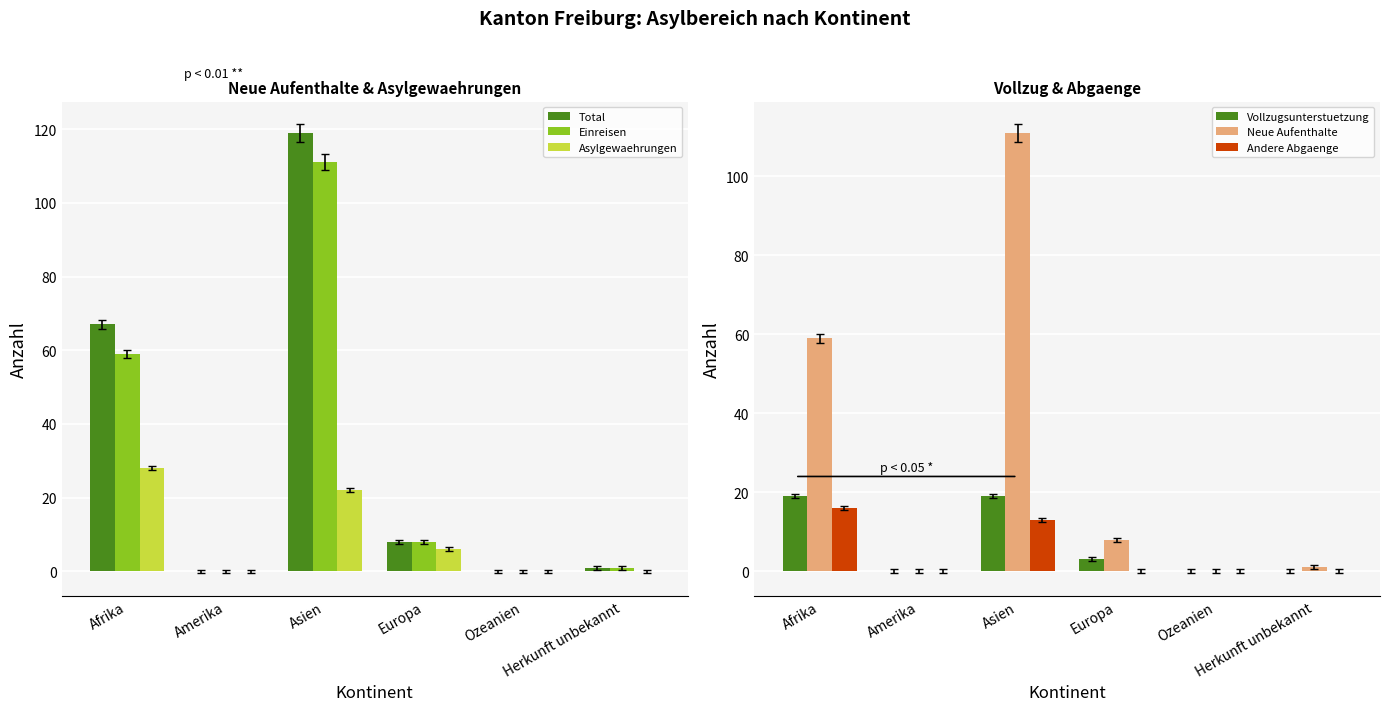

Is it true that Andere Abgaenge equals 10 at Afrika?

False